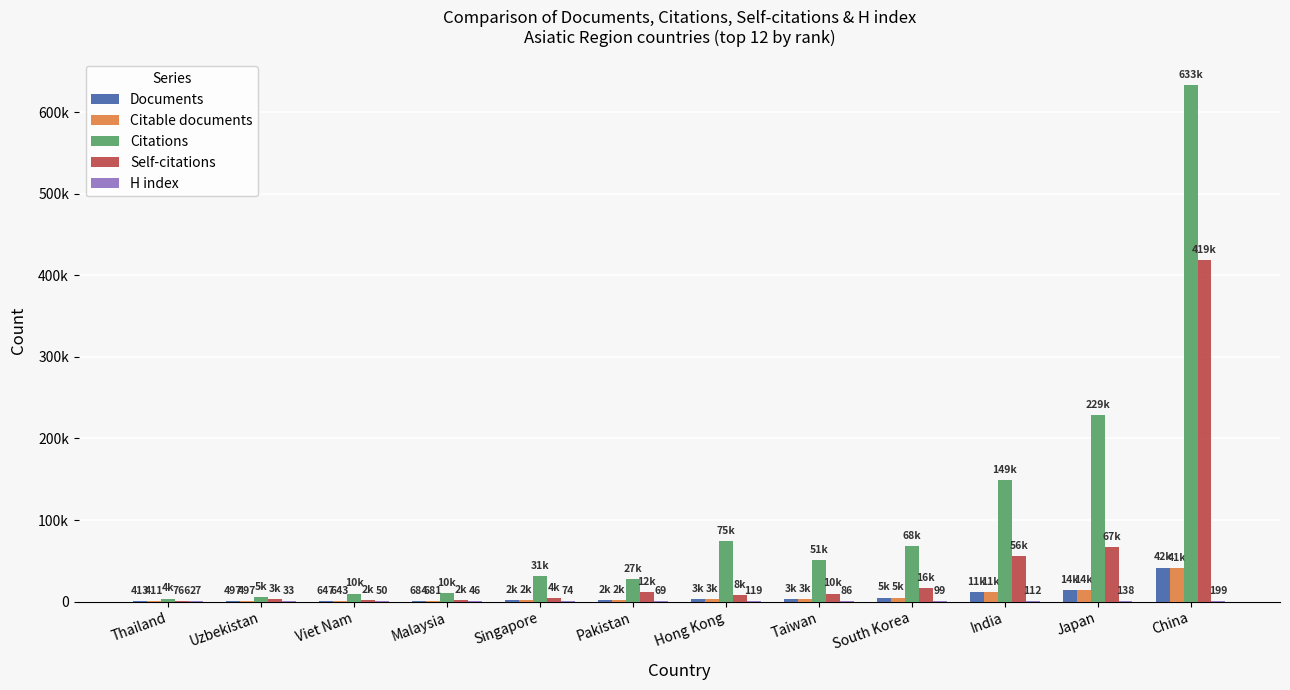

Which category has the highest value in the Citable documents series?

China